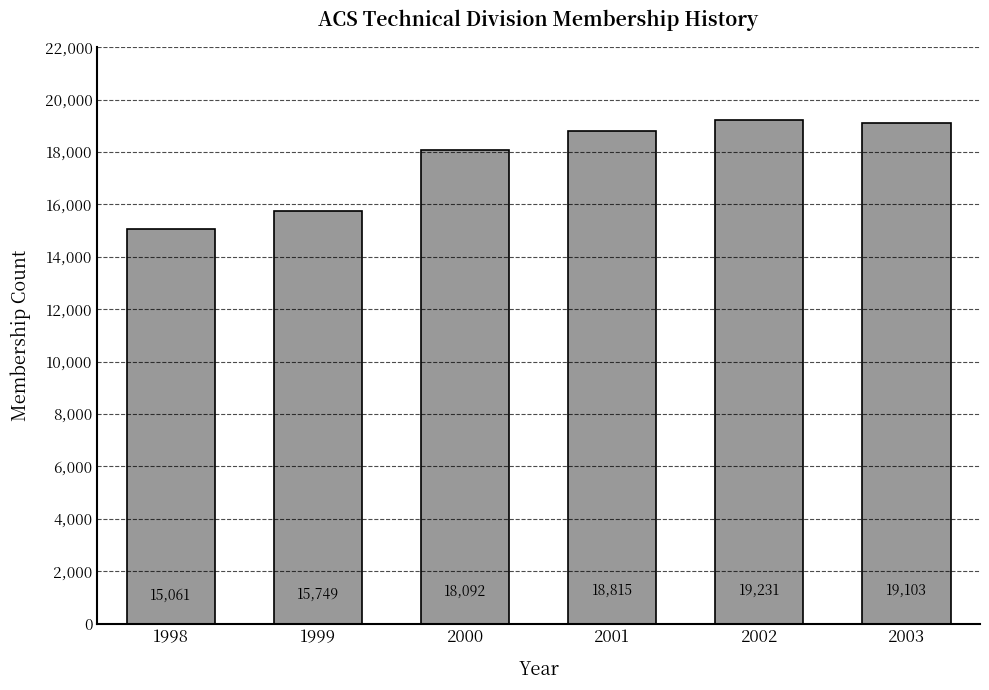

Is it true that the value at 2001 is 10097?

False